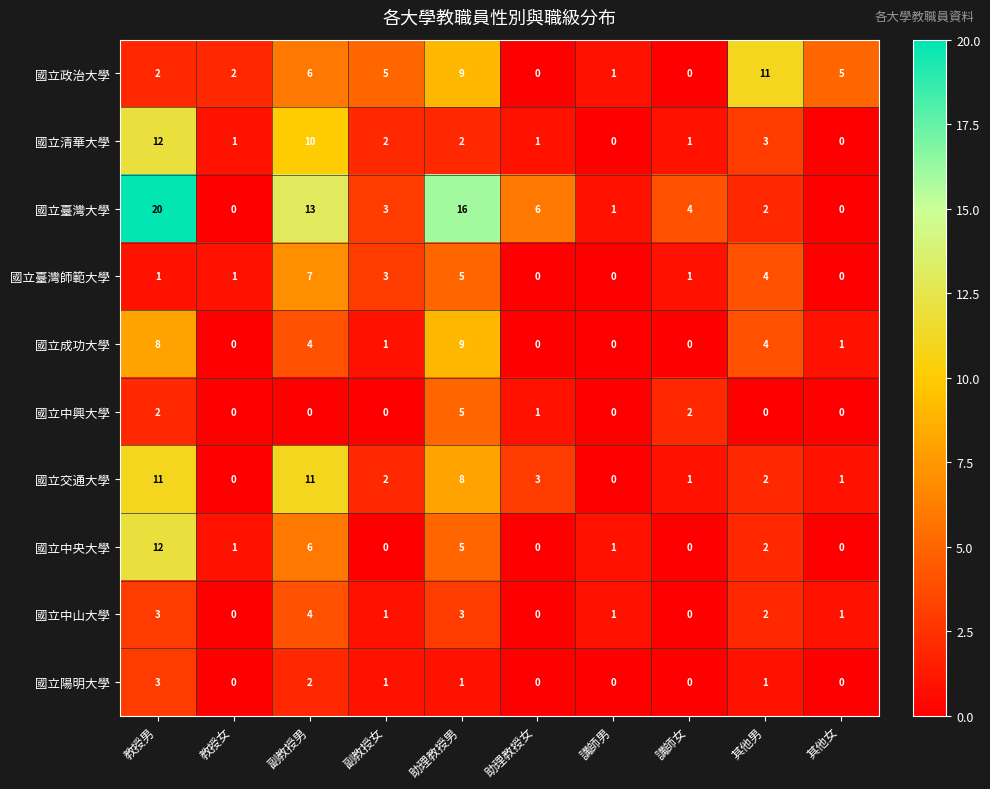

Is it true that 國立成功大學 equals 0 at 教授女?

True